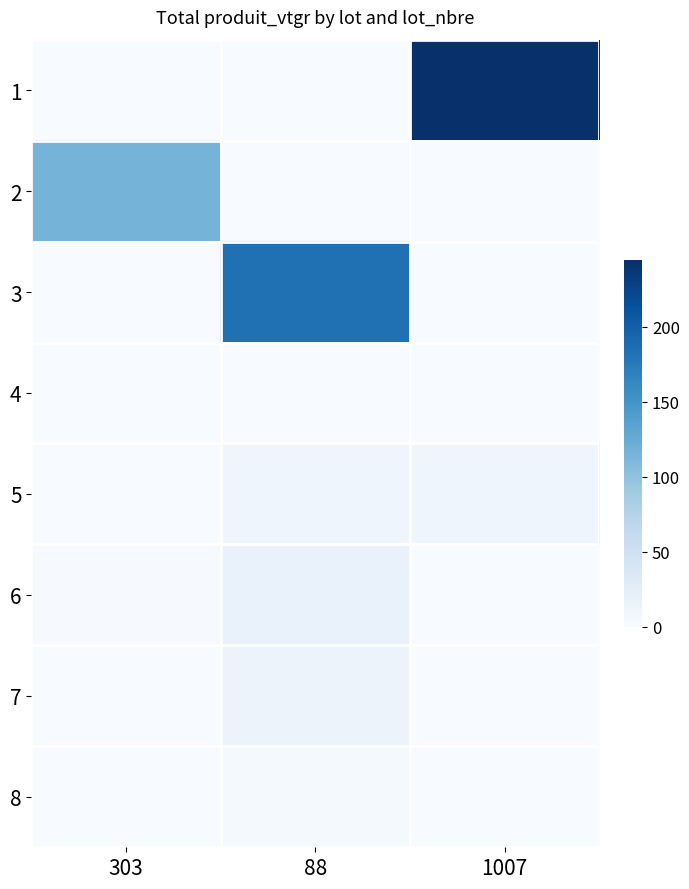

What is the difference between the highest and lowest values at 1007?

244.3